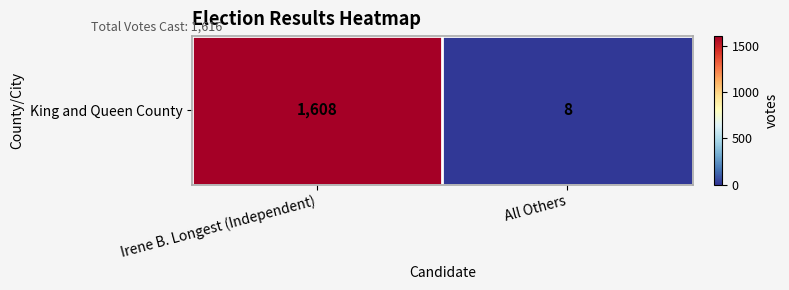

Rank the categories by value from lowest to highest.

All Others, Irene B. Longest (Independent)